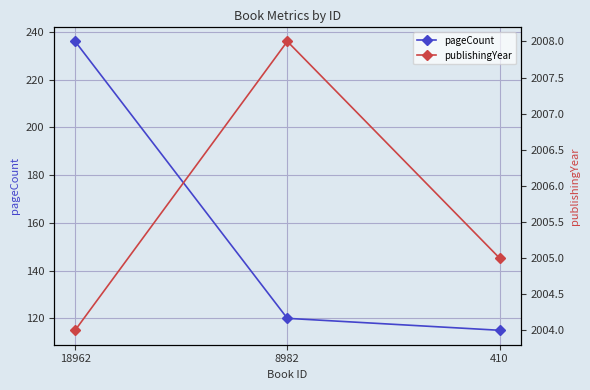

Is the value of pageCount at 18962 greater than the value of publishingYear at 8982?

No